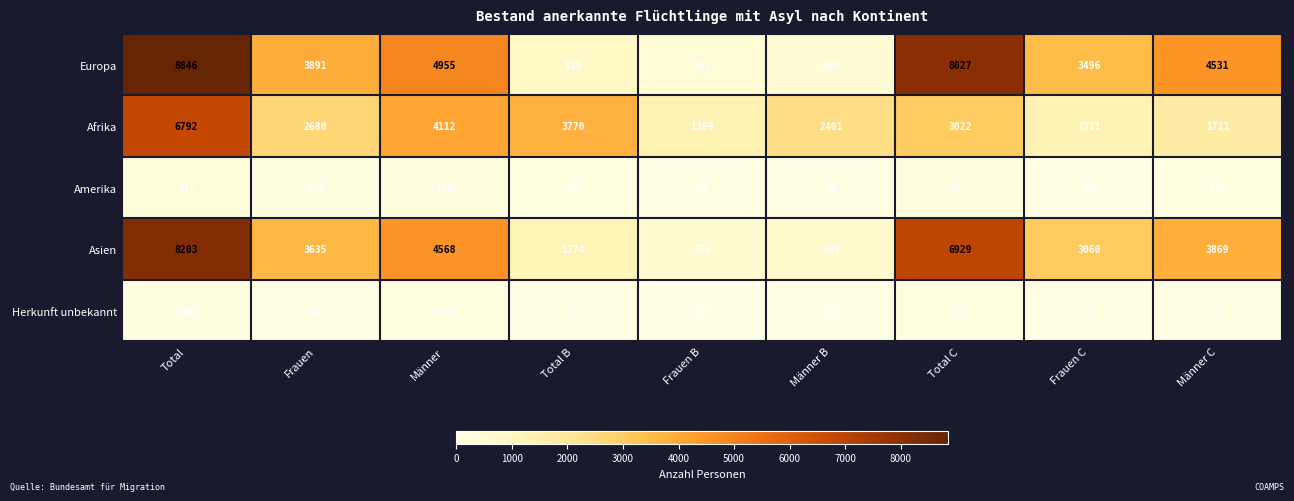

Rank the series by their maximum value, from lowest to highest.

Herkunft unbekannt, Amerika, Afrika, Asien, Europa